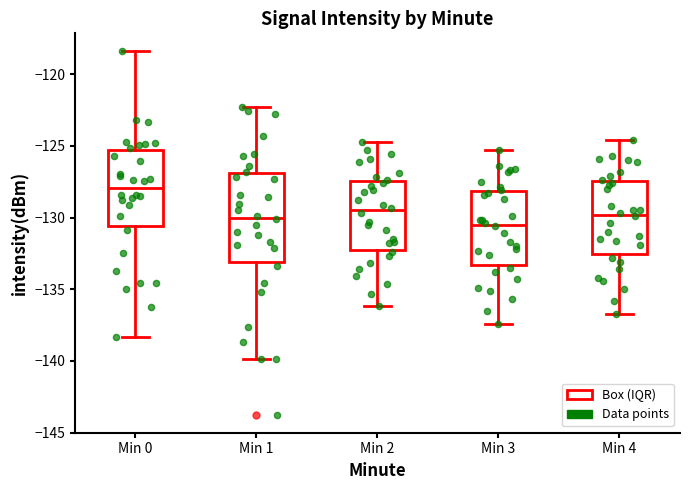

Reading left to right, transcribe this box plot: for each box, give where its median line is, the range the box spans, and where its two whiskers end, as read against the y-axis. The values are not printed on the chart, so give them approximately, as read against the axis.

Min 0: median -128.0, box -130.5 to -125.5, whiskers -138.5 to -118.5
Min 1: median -130.0, box -133.0 to -127.0, whiskers -140.0 to -122.5
Min 2: median -129.5, box -132.0 to -127.5, whiskers -136.0 to -124.5
Min 3: median -130.5, box -133.5 to -128.0, whiskers -137.5 to -125.5
Min 4: median -130.0, box -132.5 to -127.5, whiskers -136.5 to -124.5